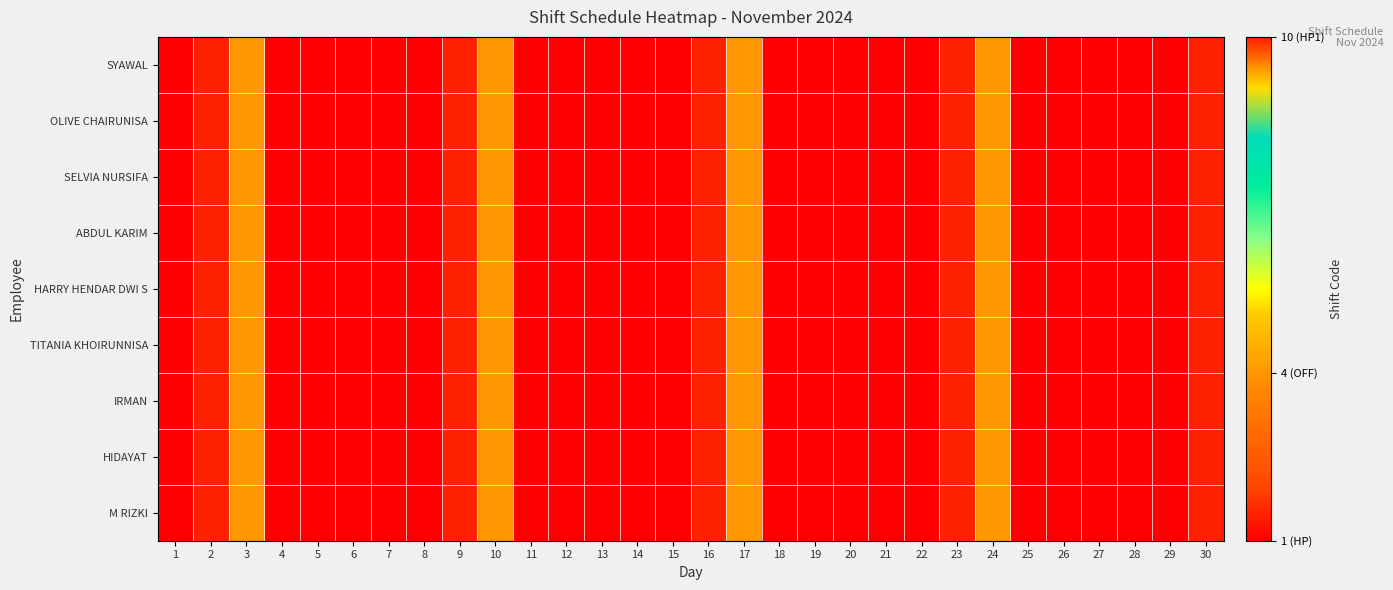

At which category is the sum across all series the highest?

2